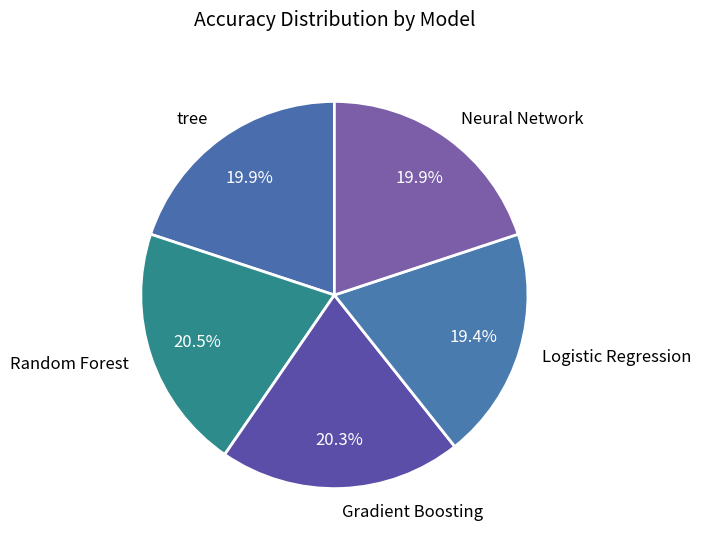

Do Gradient Boosting and tree together represent more than half of the pie?

No